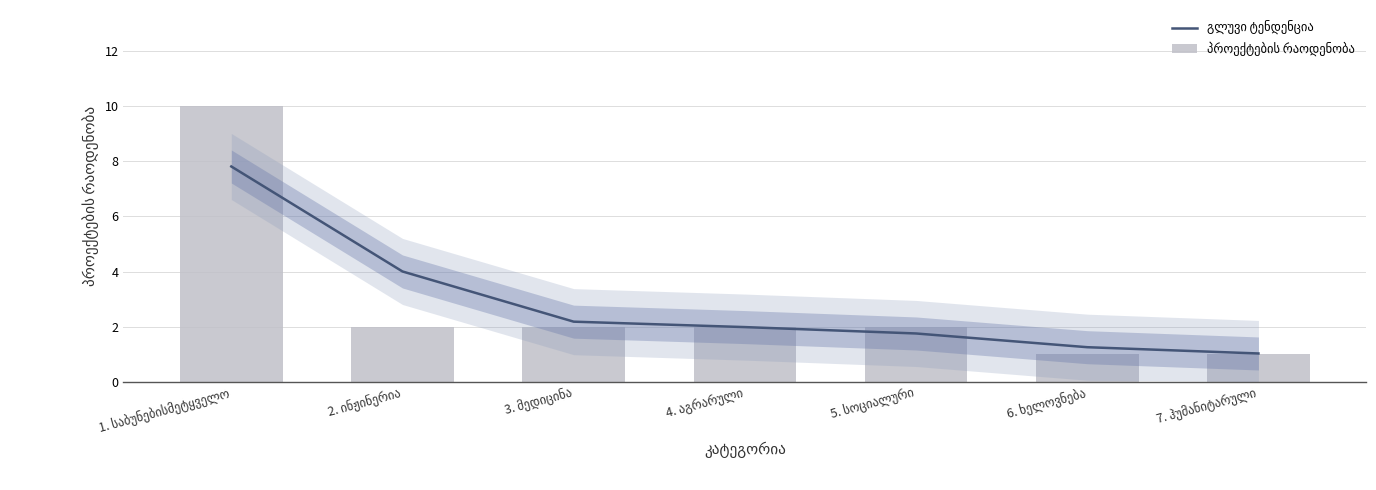

What position from the left is 6. ხელოვნება?

6